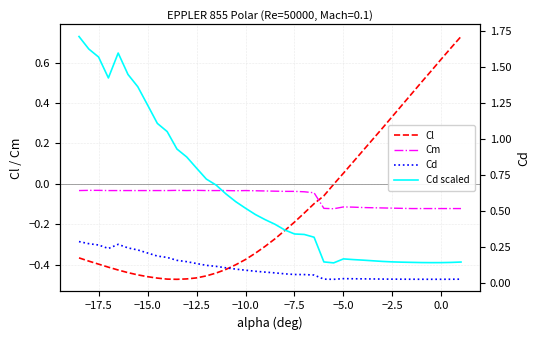

Is it true that Cl equals -0.1 at −17.5?

False